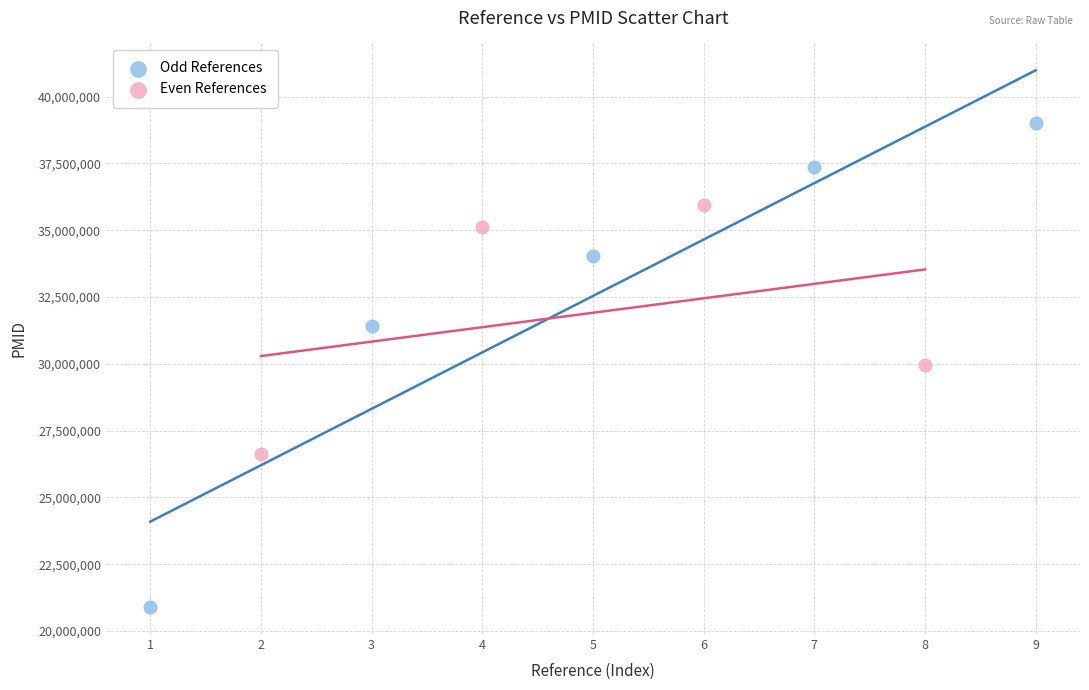

Which series contains the lowest Y value?

Odd References